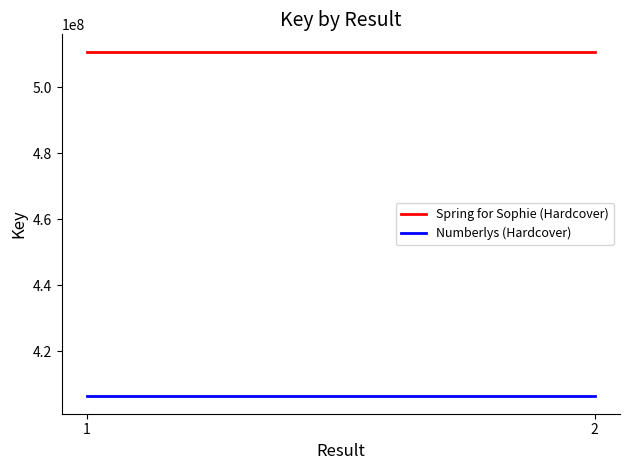

Reading left to right, extract all data points from this chart.

Spring for Sophie (Hardcover): 1=510755759	2=510755759
Numberlys (Hardcover): 1=406316785	2=406316785